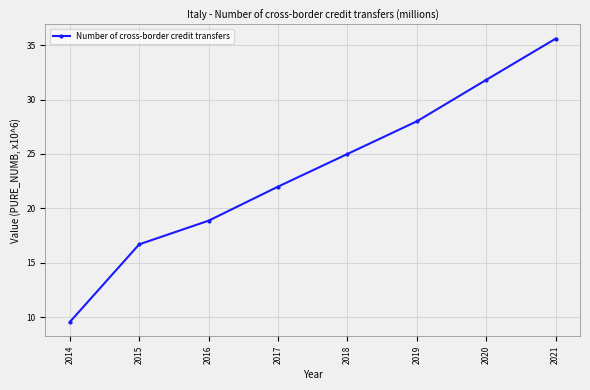

What is the minimum value shown in the chart?

9.6